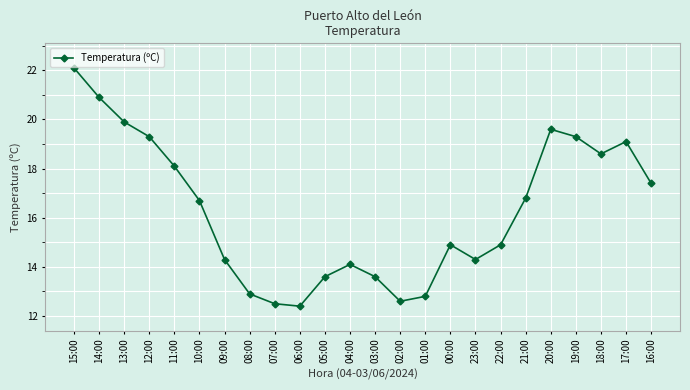

What is the change in value from 11:00 to 04:00?

-4.0